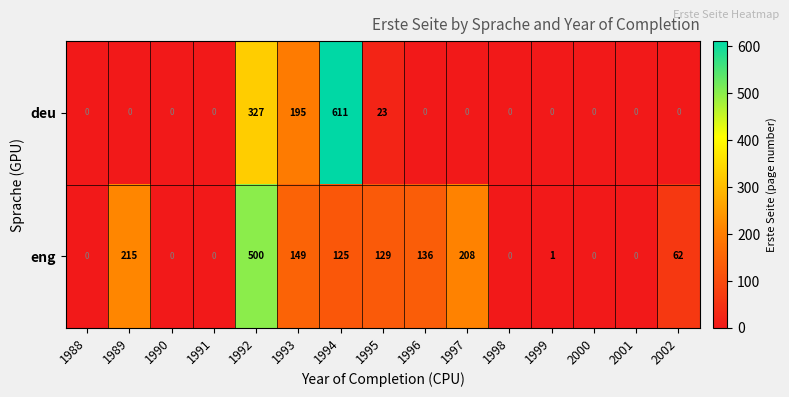

The eng series shows 500 at 1992. True or false?

True